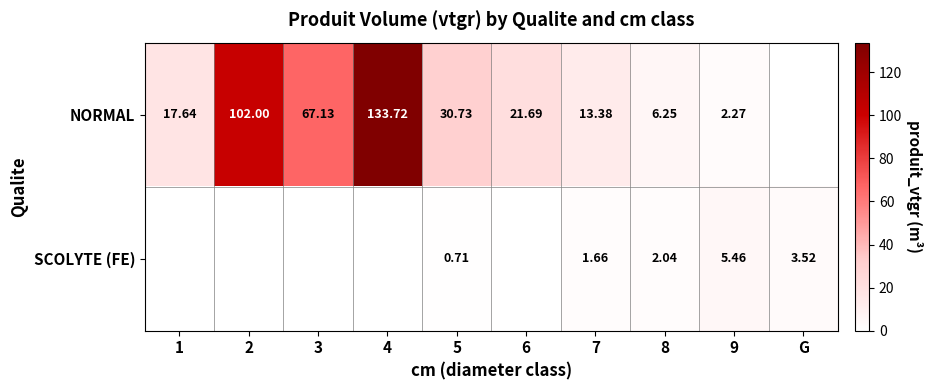

Which series changed the most between 8 and 9?

NORMAL